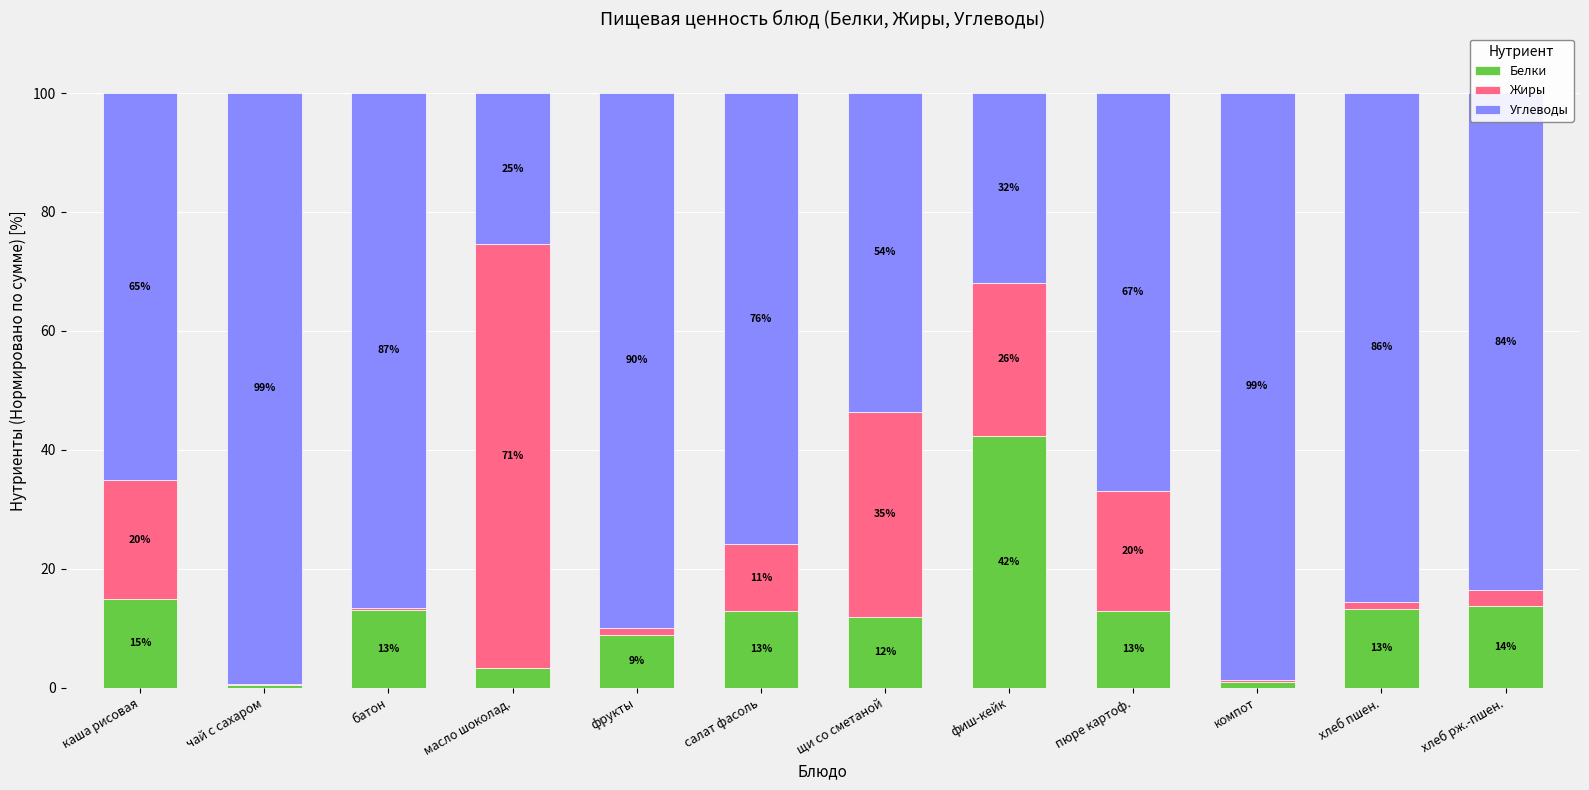

True or false: Белки has a value of 13.8 at хлеб рж.-пшен..

True